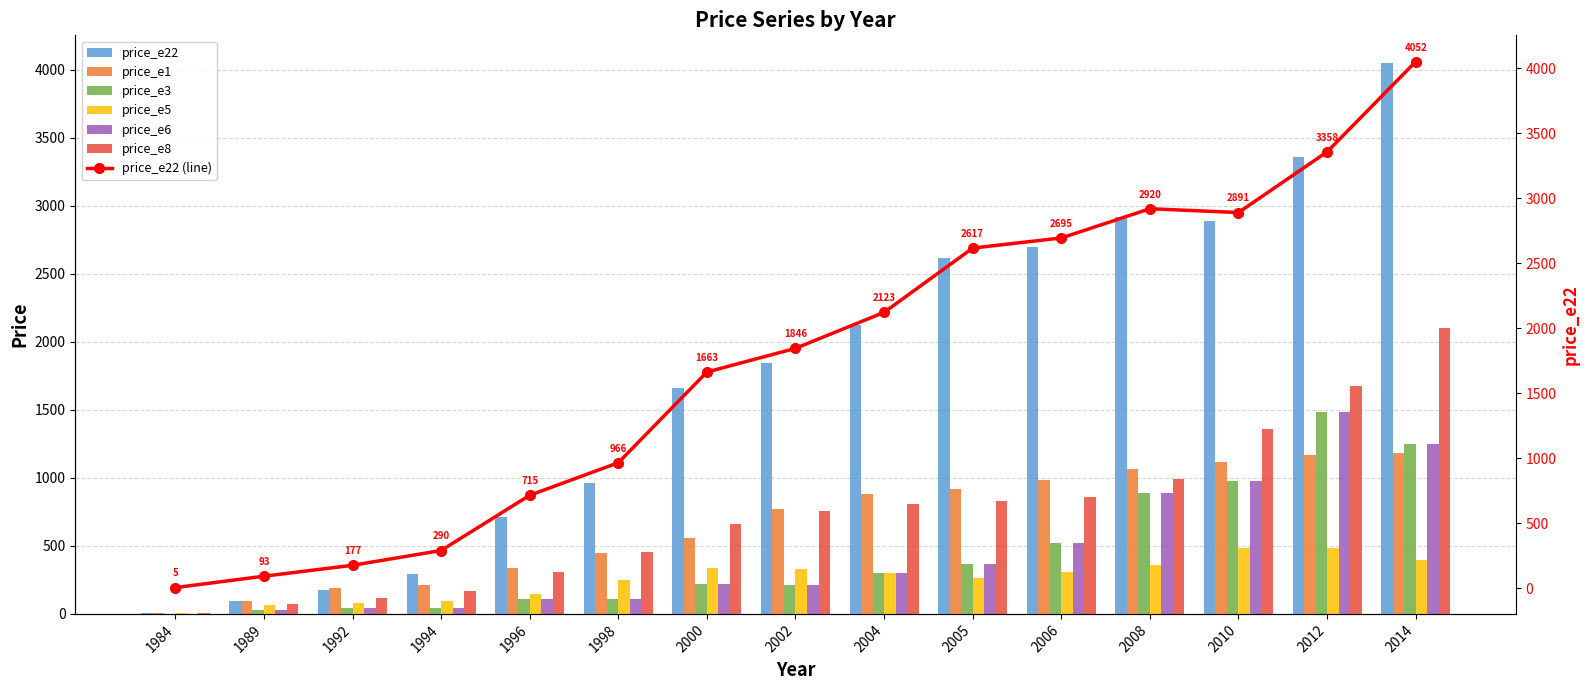

What value does the price_e5 series have at 1992?

80.3